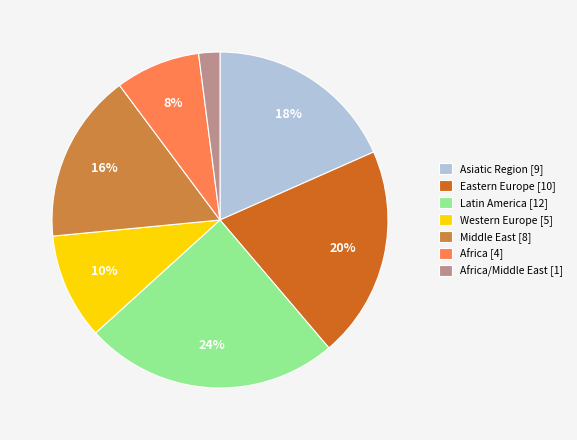

To the nearest percent, what portion does Eastern Europe [10] represent?

20%